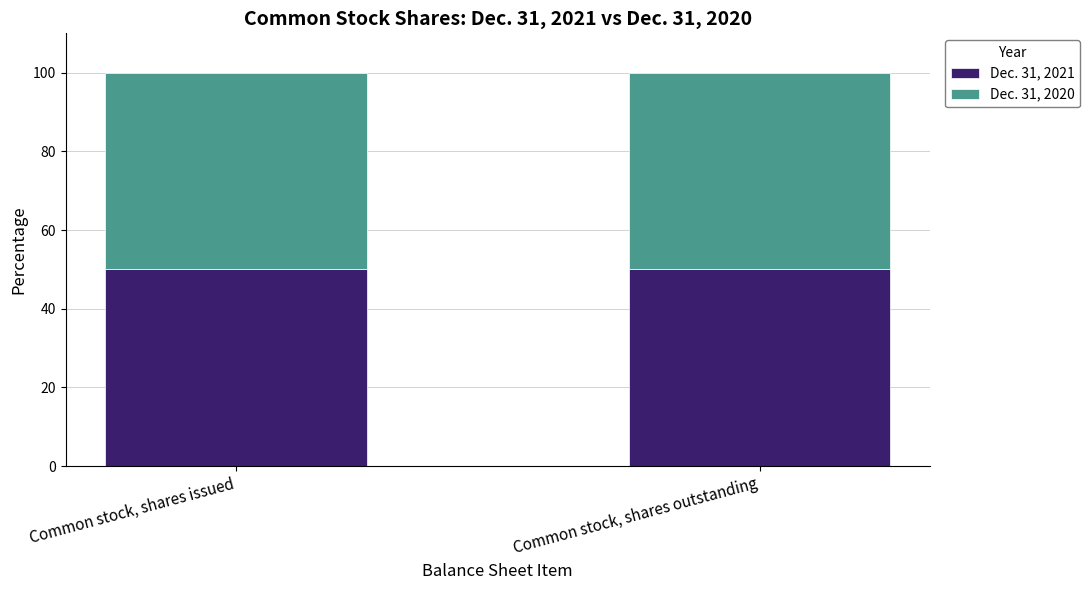

Is it true that Dec. 31, 2021 equals 78.8 at Common stock, shares issued?

False